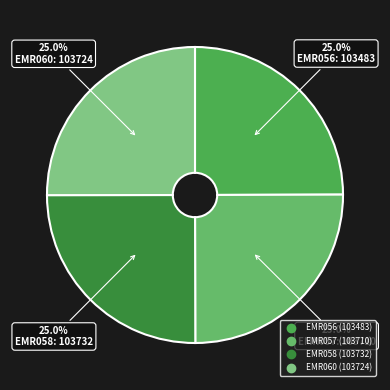

True or false: EMR058 accounts for 31% of the total.

False